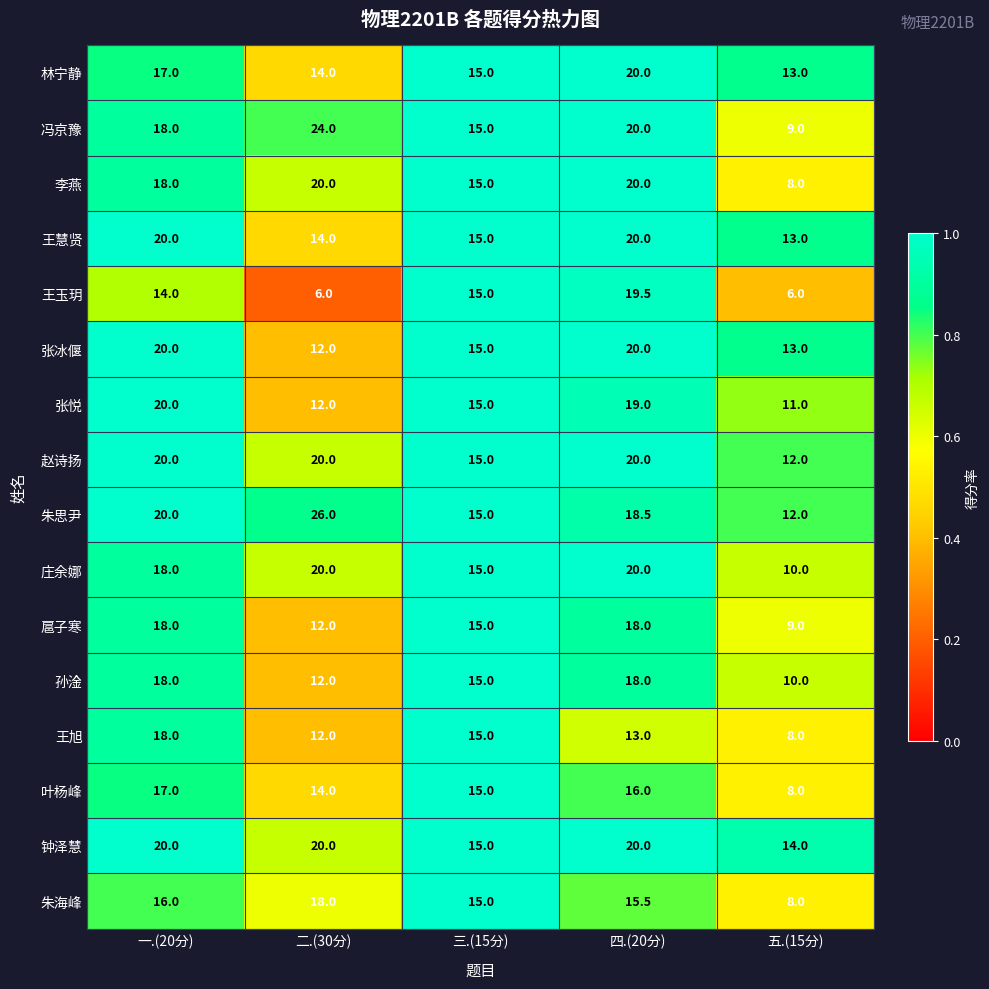

True or false: 王慧贤 has a value of 19.7 at 二.(30分).

False